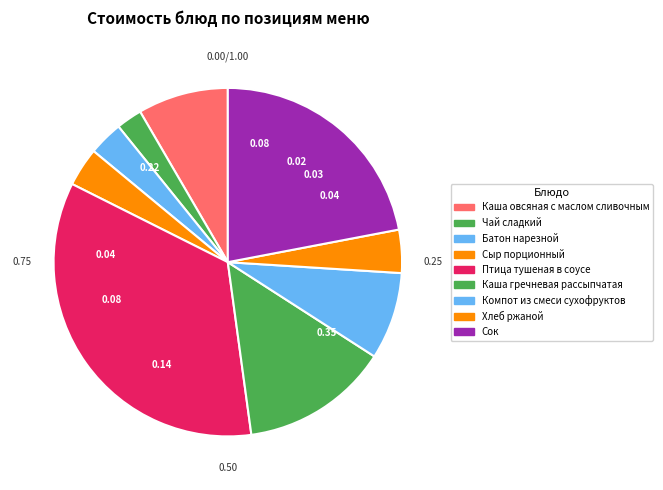

To the nearest percent, what is the average slice percentage?

11%